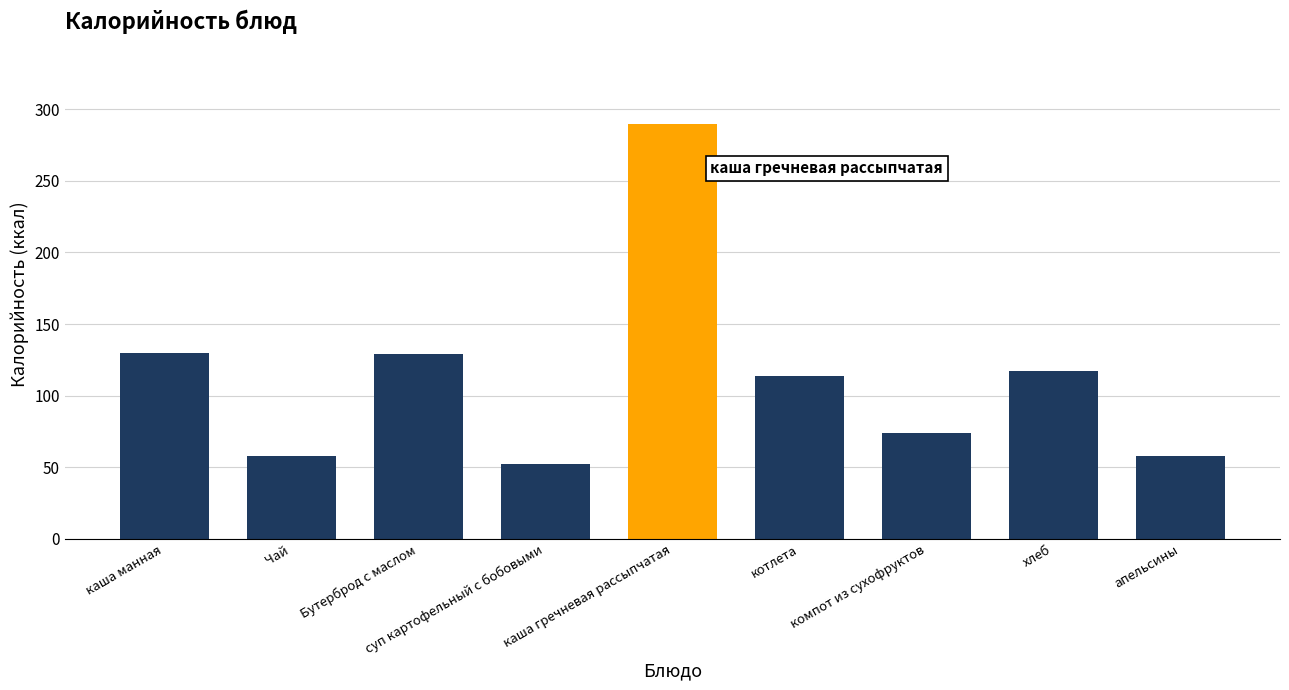

What is the change in value from котлета to компот из сухофруктов?

-40.0